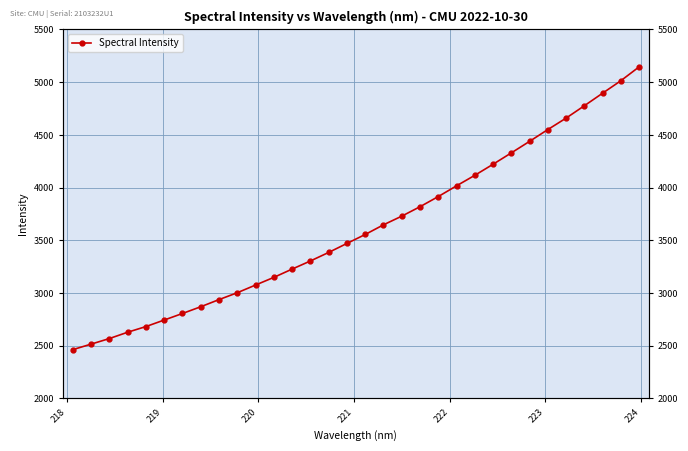

What is the difference between the maximum and minimum values?

2683.1